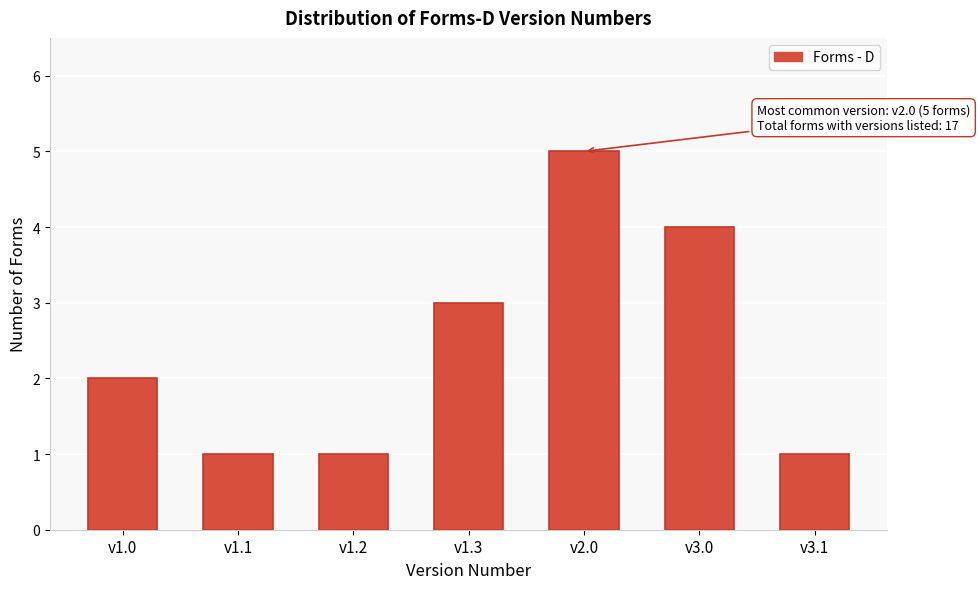

Reading left to right, transcribe all the data shown in this chart.

v1.0=2	v1.1=1	v1.2=1	v1.3=3	v2.0=5	v3.0=4	v3.1=1